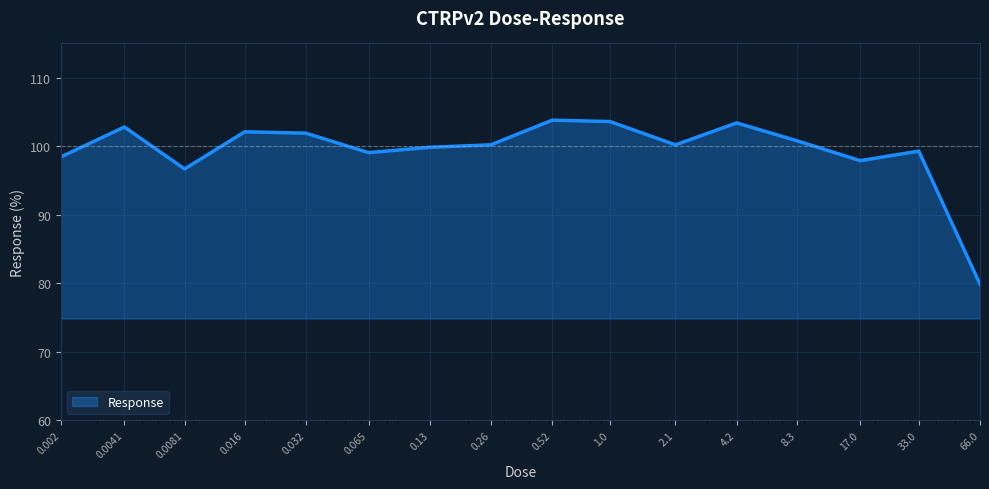

What is the greatest value displayed?

103.8